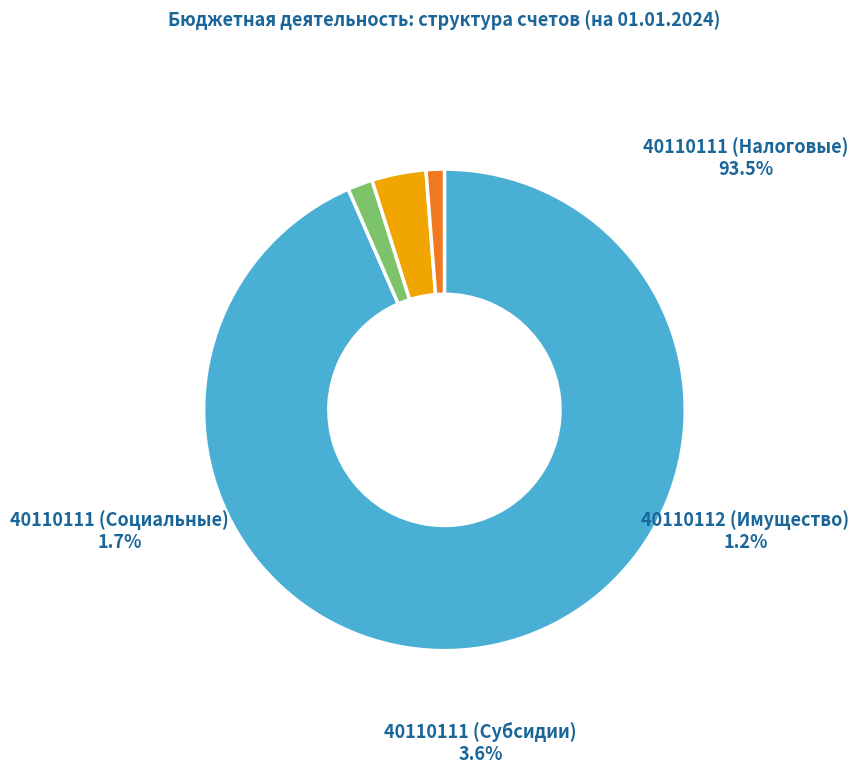

Do 10803010010000110 1 40110112 and 10102010010000110 1 40110111 together represent more than half of the pie?

Yes